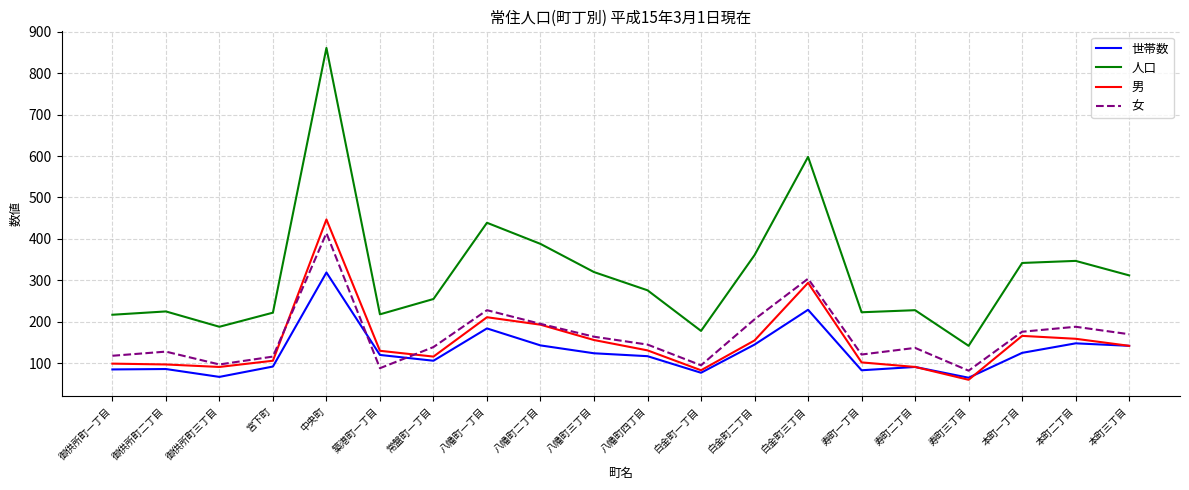

True or false: 男 has a value of 80 at 築港町一丁目.

False